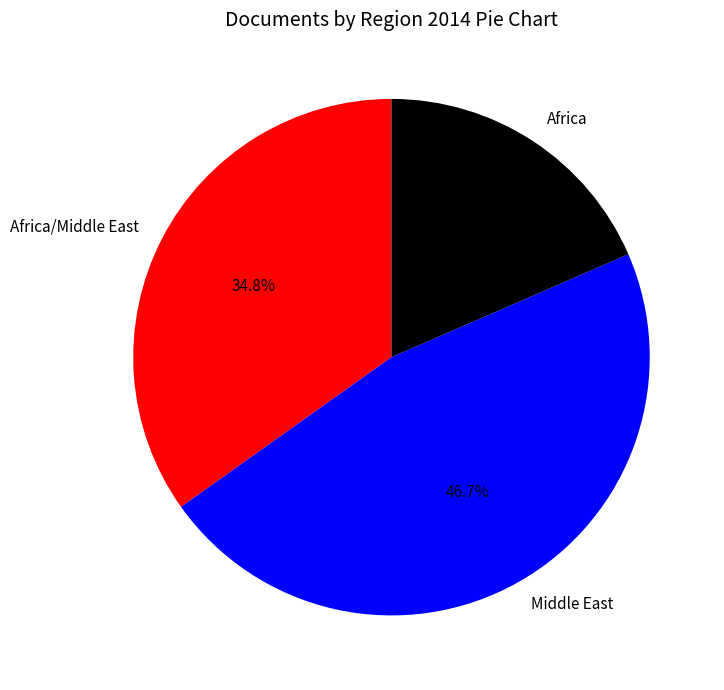

Approximately how many times larger is the value at Africa compared to Africa/Middle East?

0.5